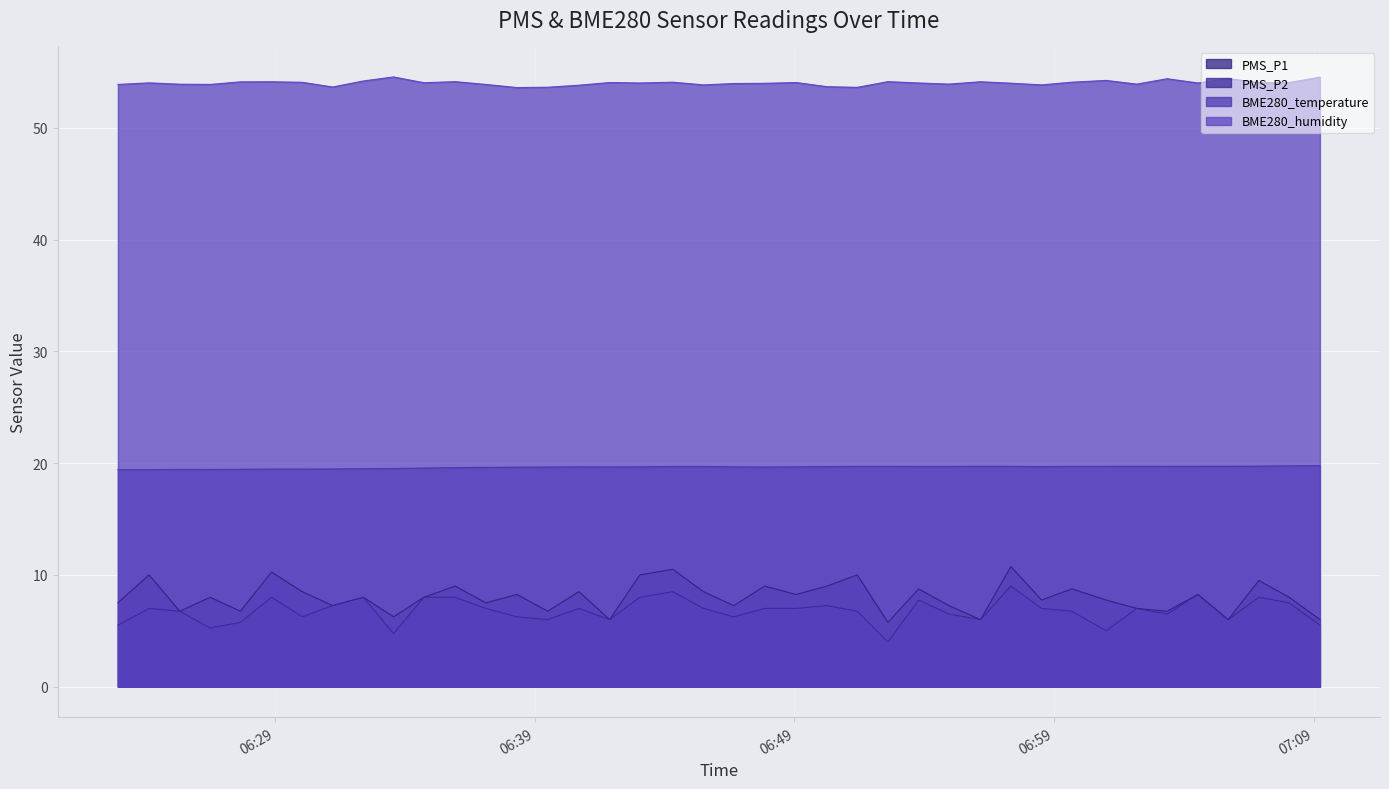

True or false: PMS_P1 and BME280_temperature intersect in this chart.

False